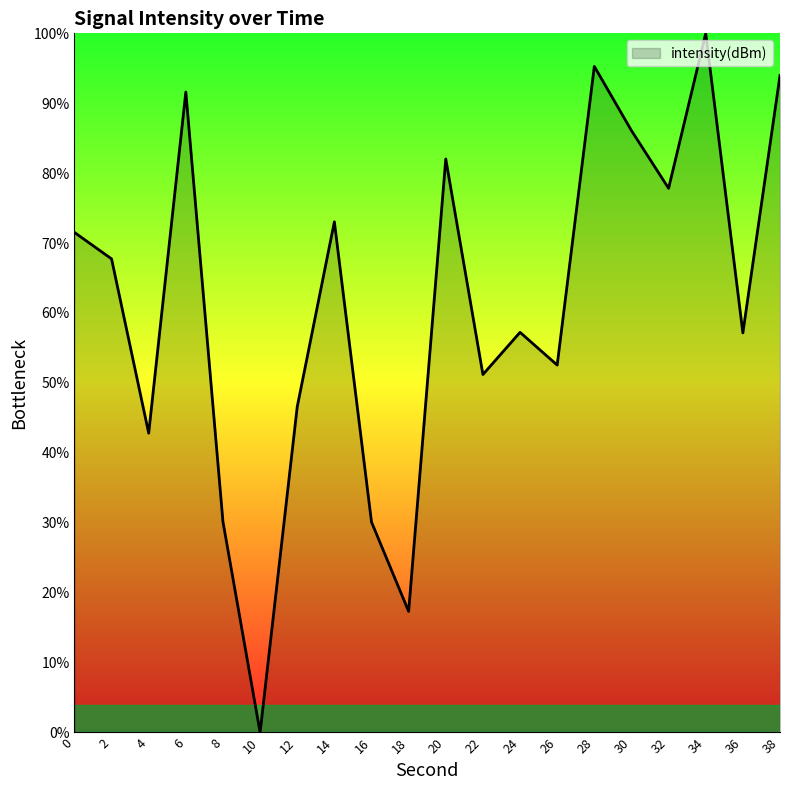

What is the difference between the values at 32 and 38?

16.1